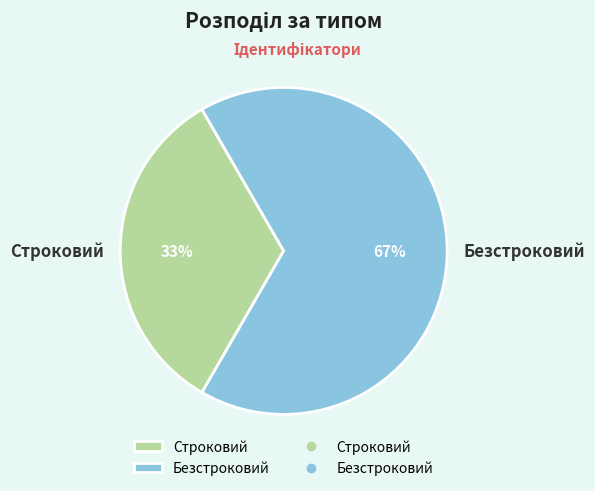

Which has a higher value, Строковий or Безстроковий?

Безстроковий